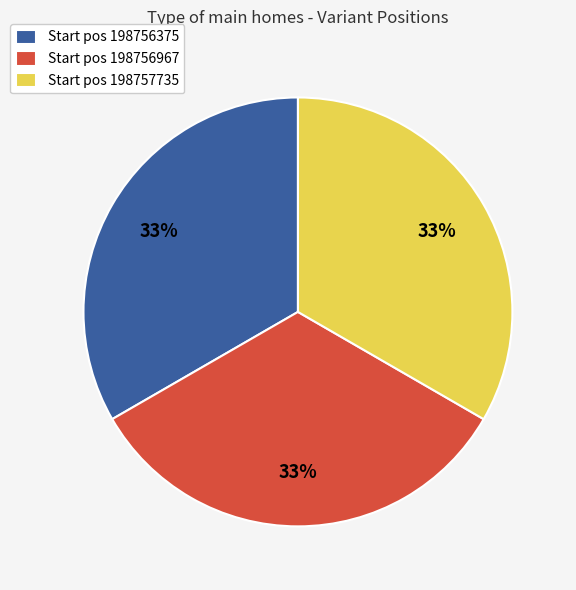

The Start pos 198757735 slice represents 33% of the pie. True or false?

True